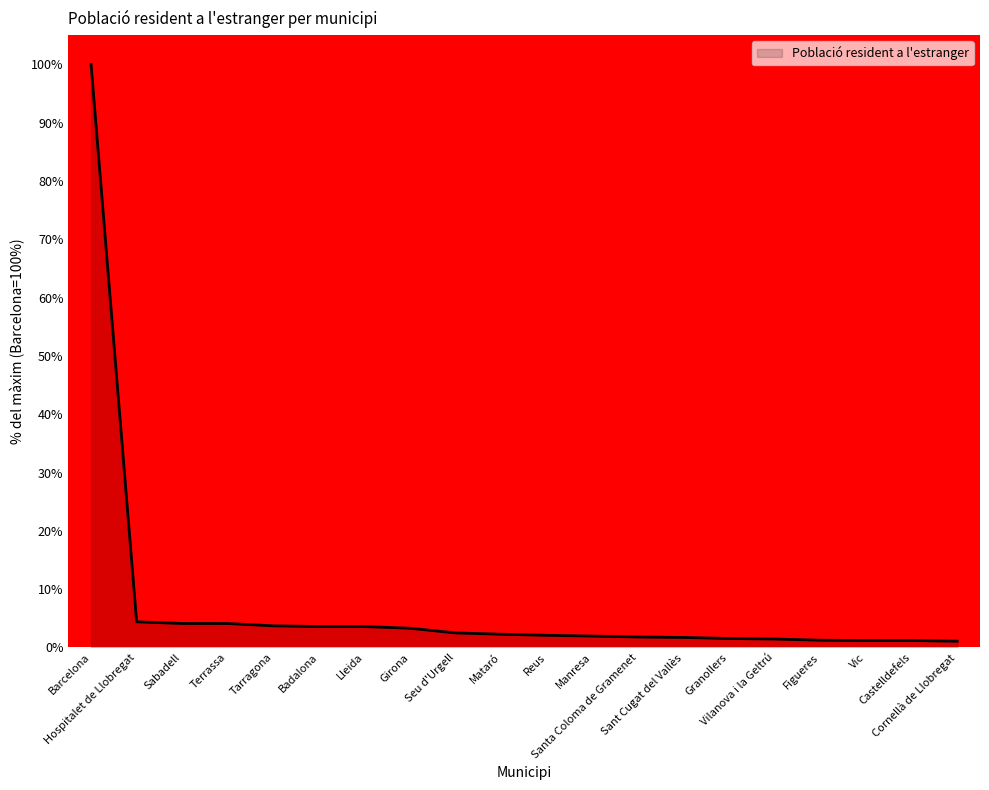

What is the greatest value displayed?

100.0